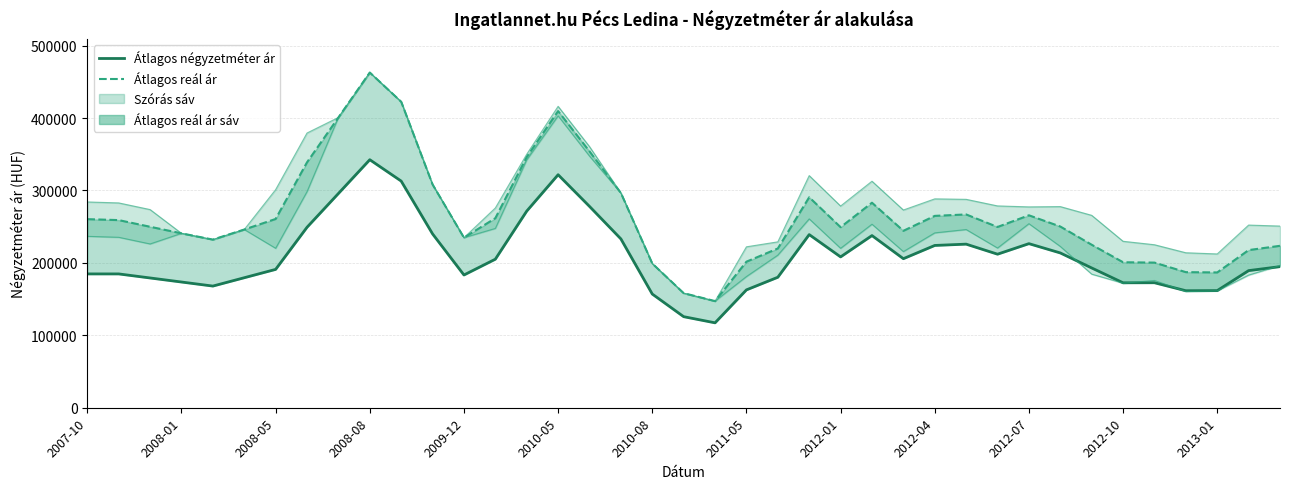

Which series has the largest total across all categories?

Átlagos reál ár